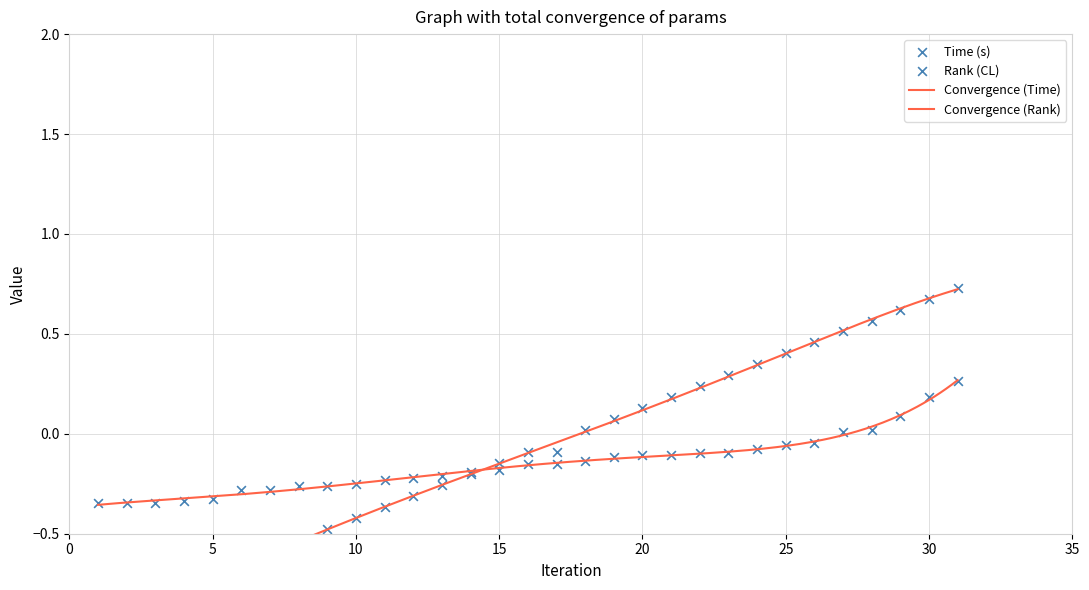

Which series reaches the maximum Y coordinate?

Rank (CL)